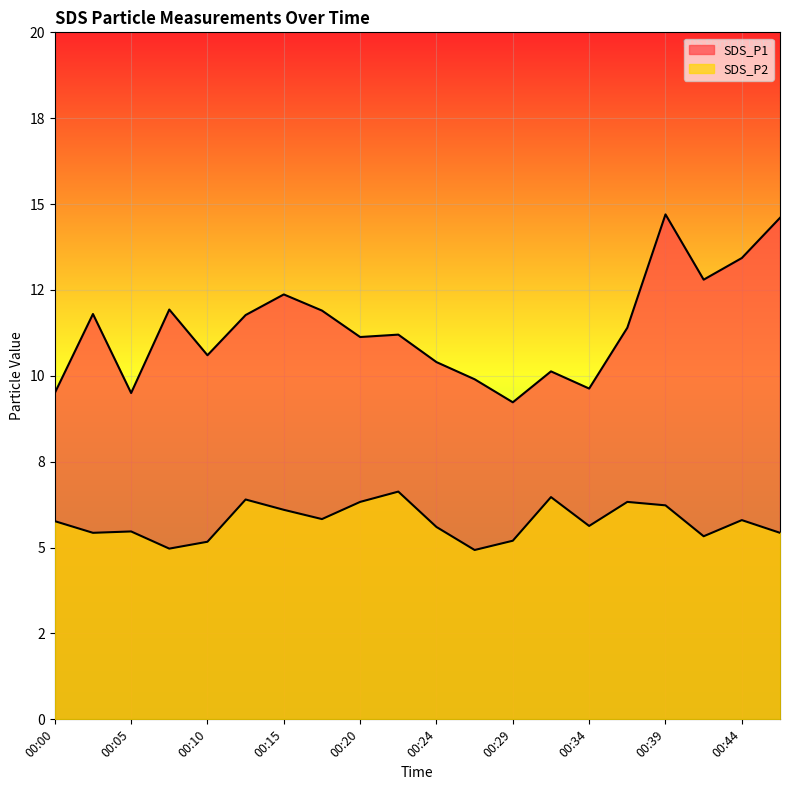

At 00:15, list the series in order from smallest to largest.

SDS_P2, SDS_P1